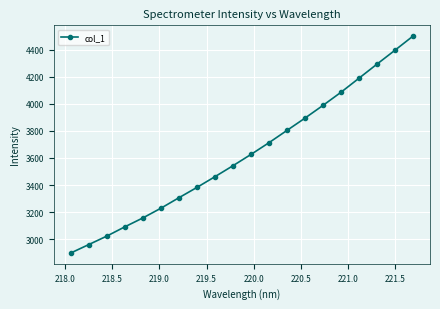

Is this an area chart (filled region under the line)?

No